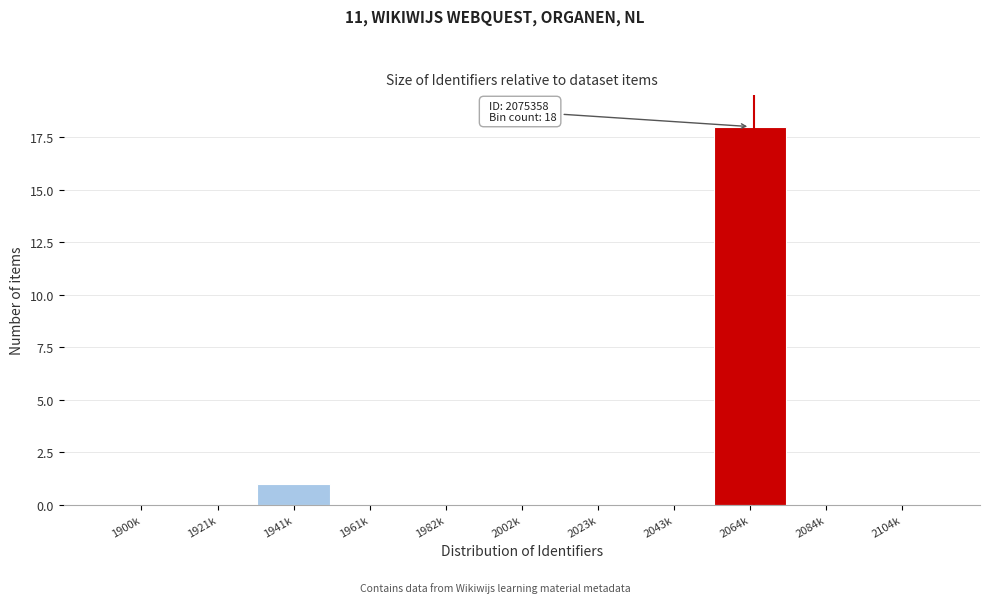

Reading left to right, list all the values displayed in this chart.

1900k=0	1921k=0	1941k=1	1961k=0	1982k=0	2002k=0	2023k=0	2043k=0	2064k=18	2084k=0	2104k=0